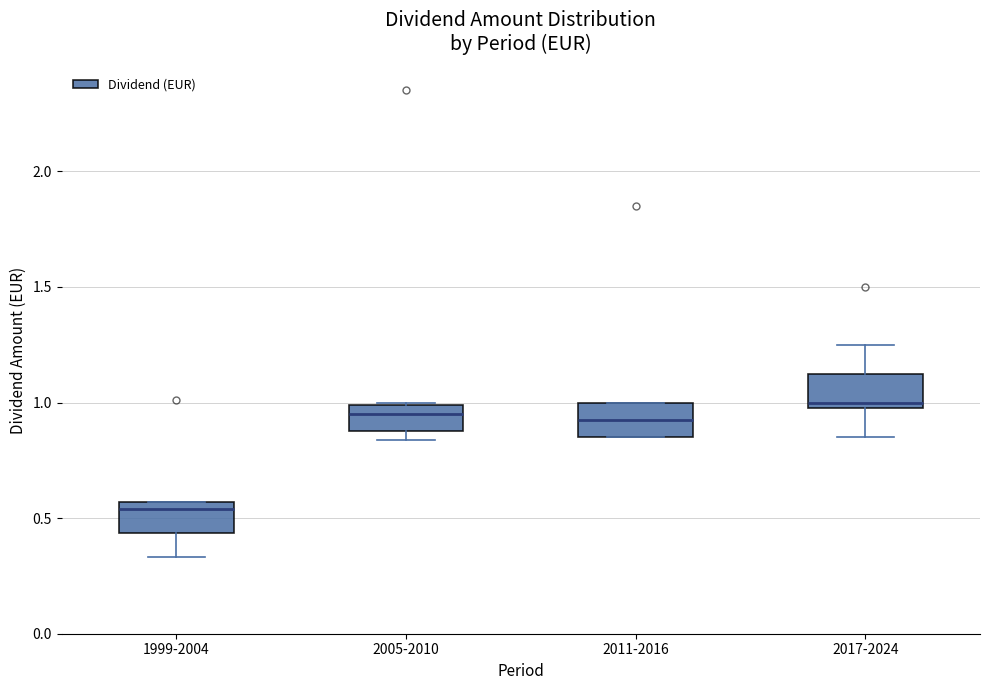

Reading left to right, read every box against the y-axis: the position of its median line, the range the box covers, and the ends of its whiskers. The values are not printed on the chart, so give them approximately, as read against the axis.

1999-2004: median 0.55 (just below the box's upper edge), box 0.45 to 0.55, whiskers 0.35 to 0.55
2005-2010: median 0.95, box 0.90 to 1.00, whiskers 0.85 to 1.00
2011-2016: median 0.95, box 0.85 to 1.00, whiskers 0.85 to 1.00
2017-2024: median 1.00 (just above the box's lower edge), box 1.00 to 1.15, whiskers 0.85 to 1.25